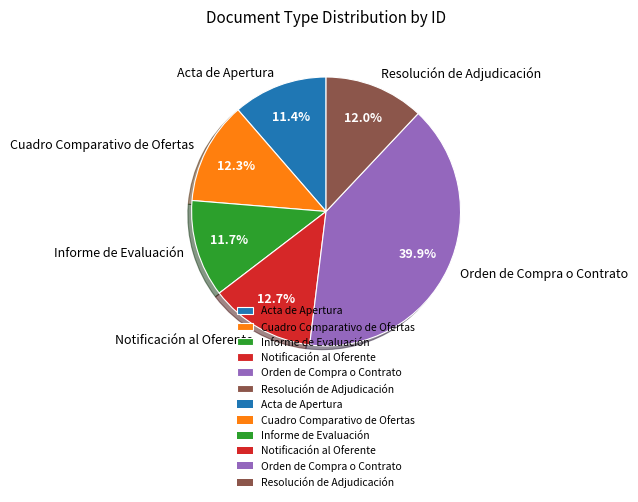

Combined, do Orden de Compra o Contrato and Informe de Evaluación account for over 50%?

Yes